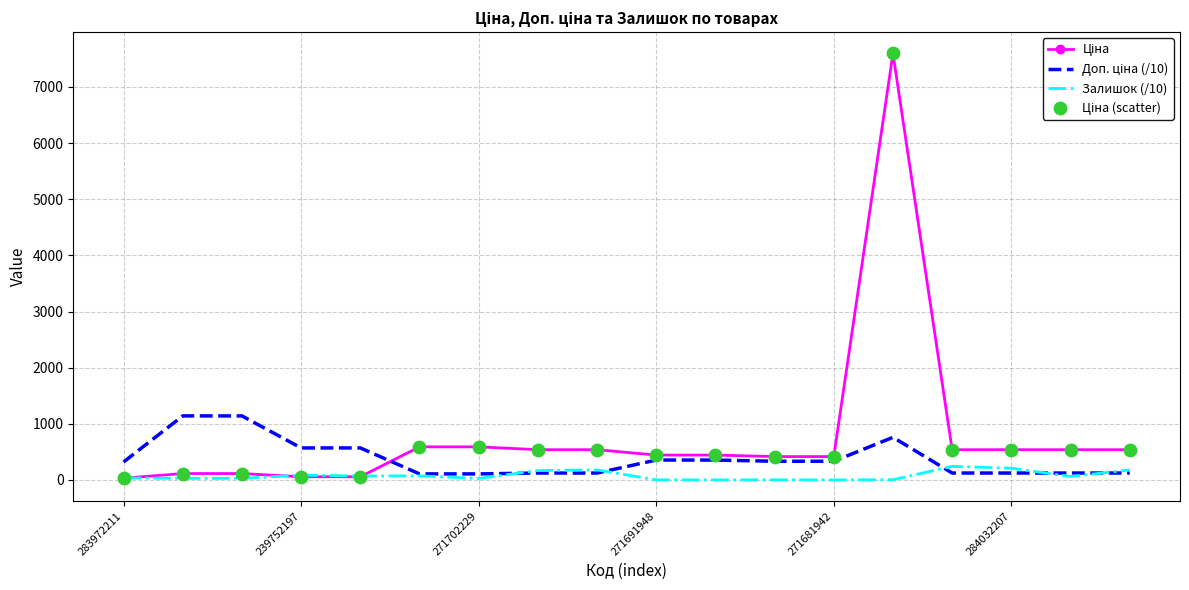

What is the greatest value displayed?

7596.5